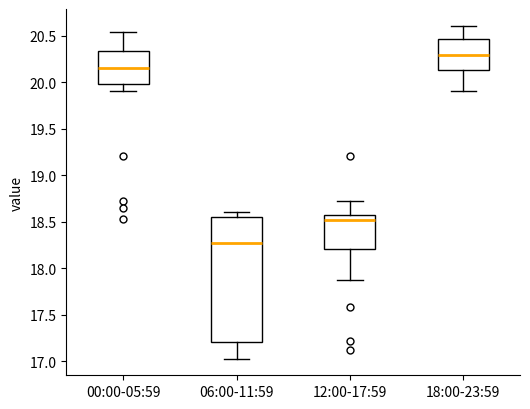

Where is the lower edge of the box for 00:00-05:59 on the y-axis? The values are not printed on the chart, so give them approximately, as read against the axis.

20.00